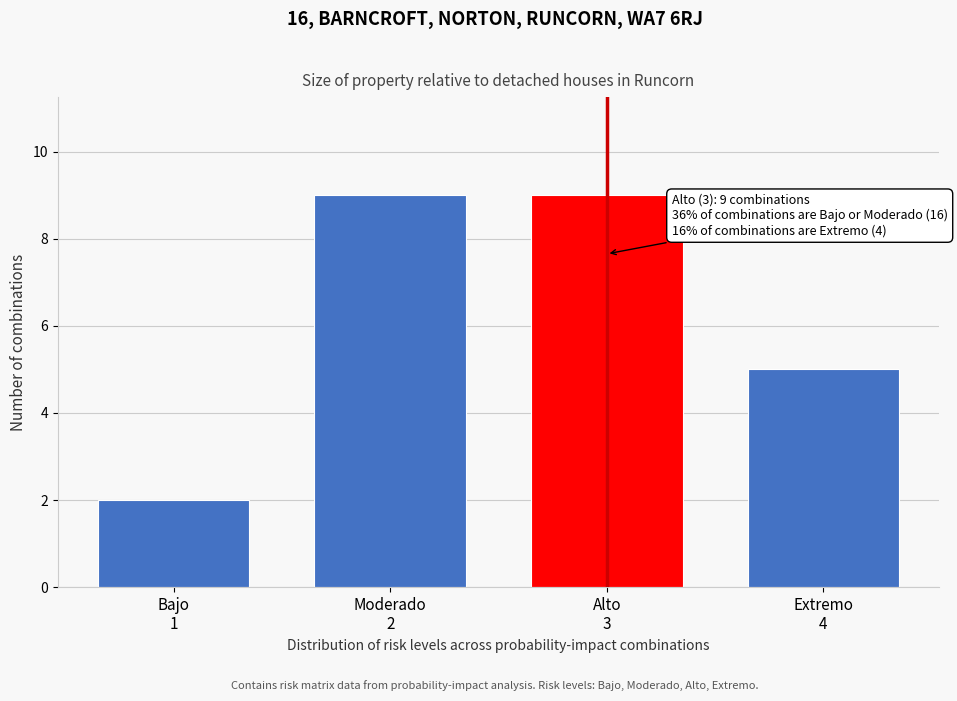

Reading left to right, list all the values displayed in this chart.

2	9	9	5